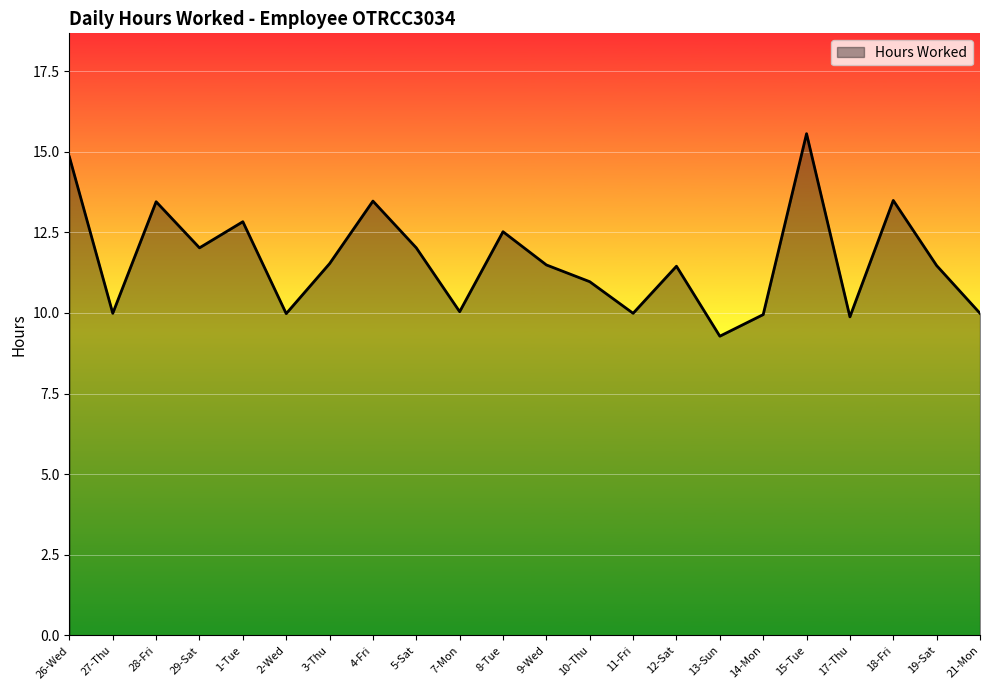

Approximately how many times larger is the value at 26-Wed compared to 15-Tue?

1.0